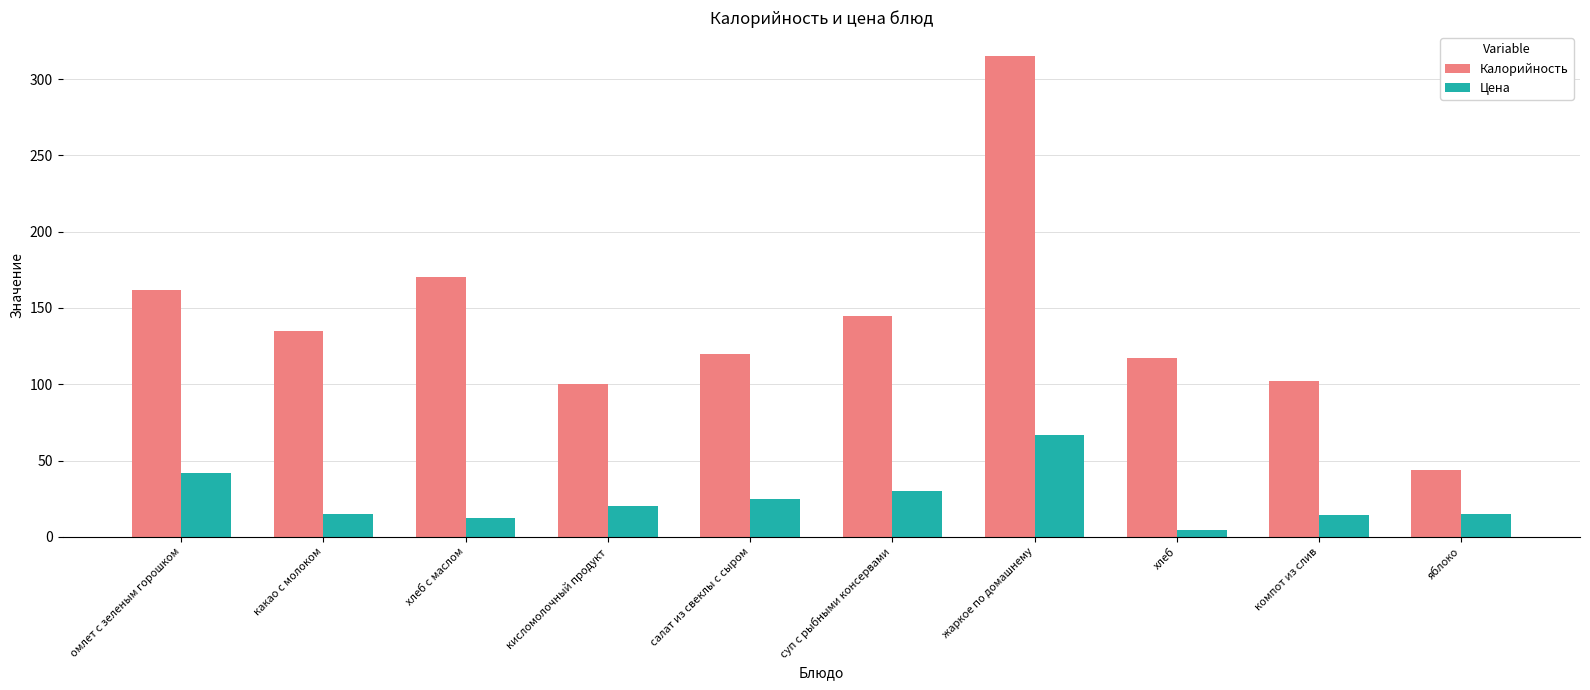

What is the difference between the second highest and second lowest values in the Калорийность series?

70.0